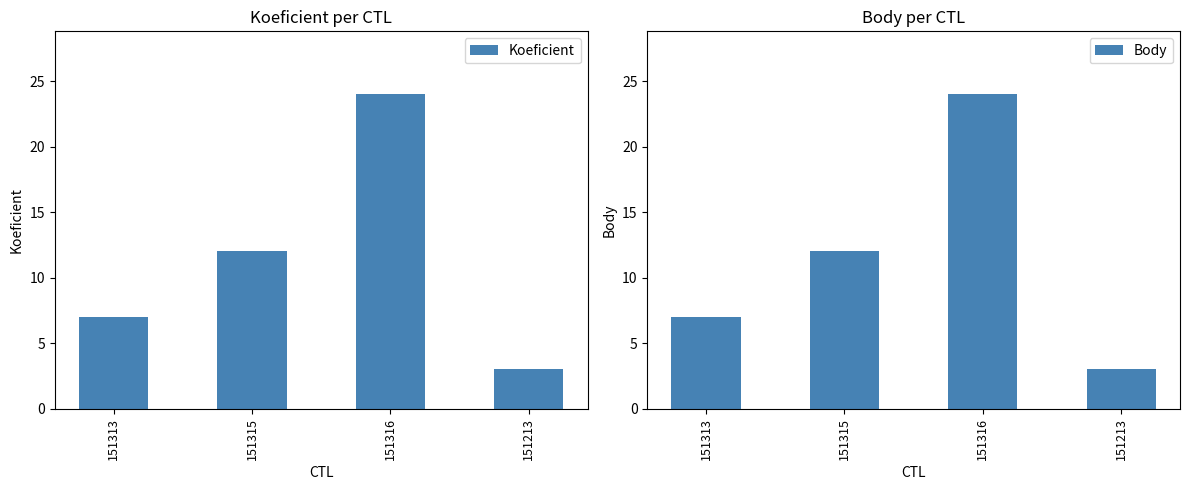

At how many categories does at least one series exceed 15?

1